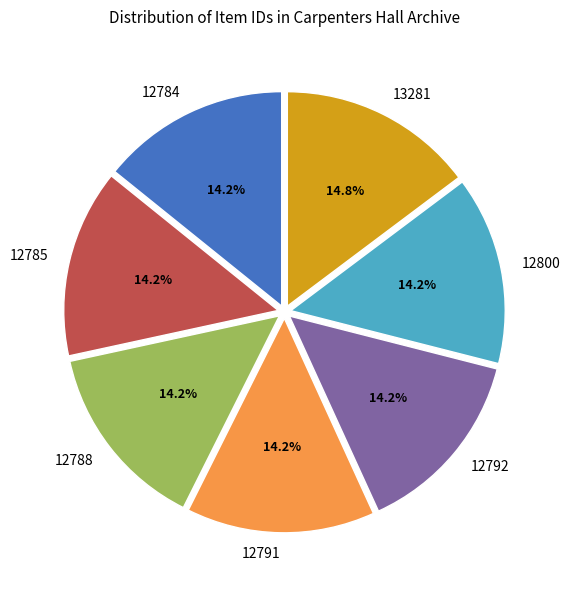

True or false: 12791 accounts for 14% of the total.

True